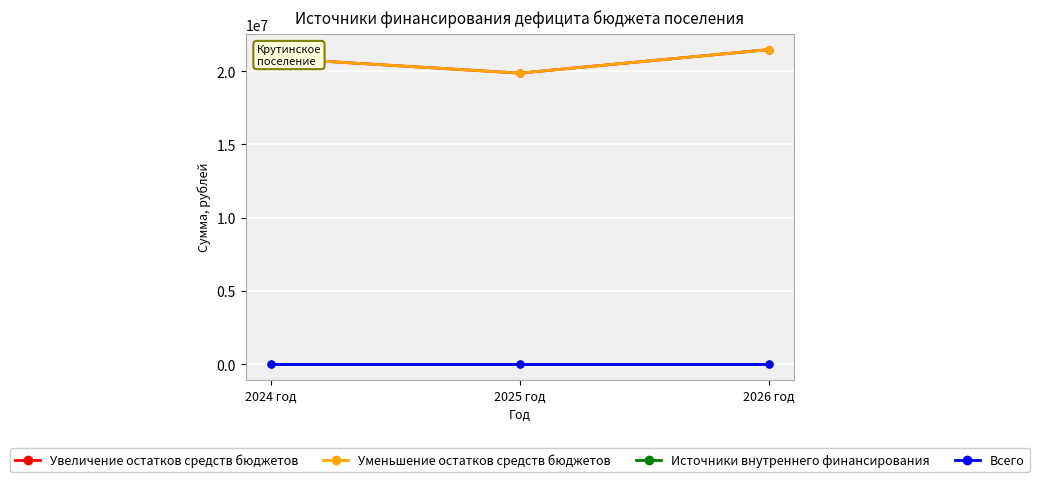

What is the label of the 1st point from the left?

2024 год